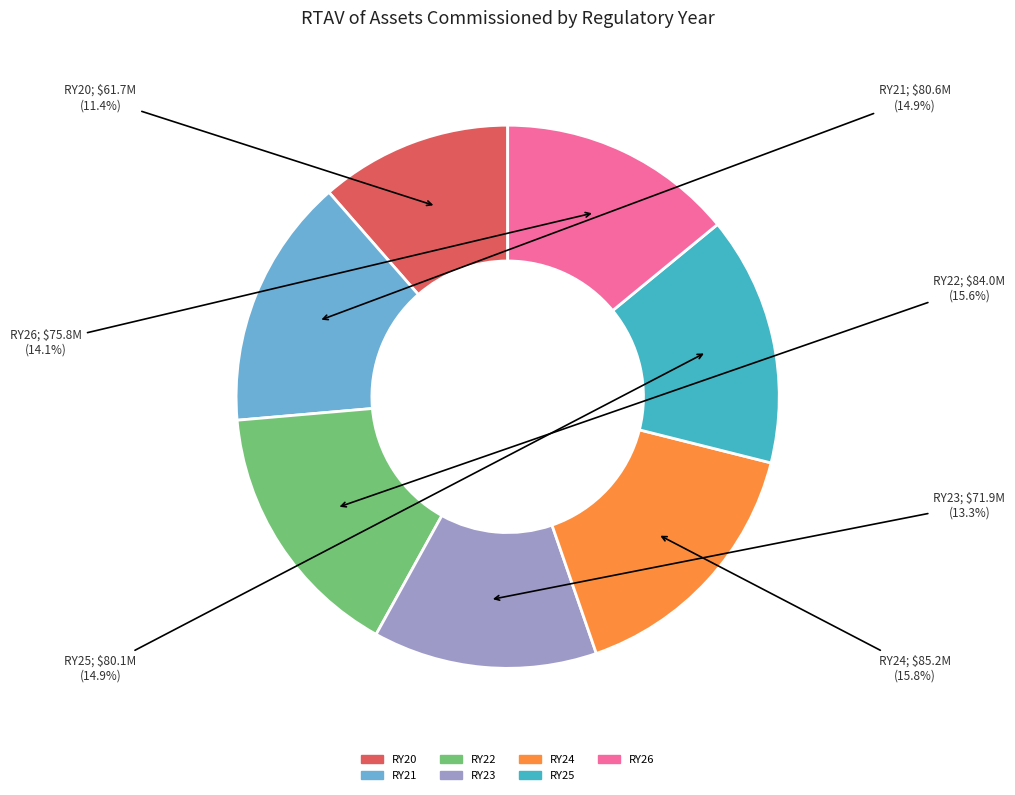

Between RY26 and RY24, which is larger?

RY24